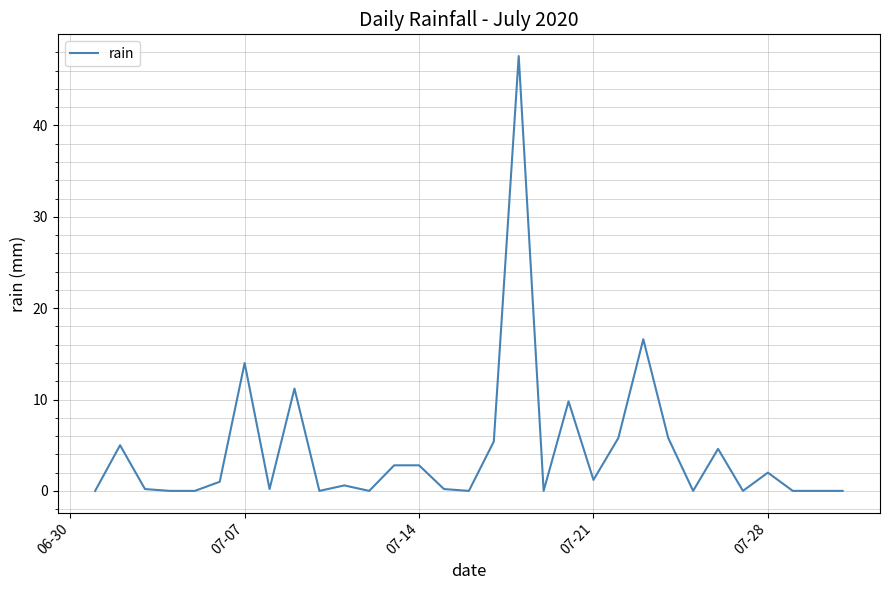

Does the chart have visible grid lines?

Yes